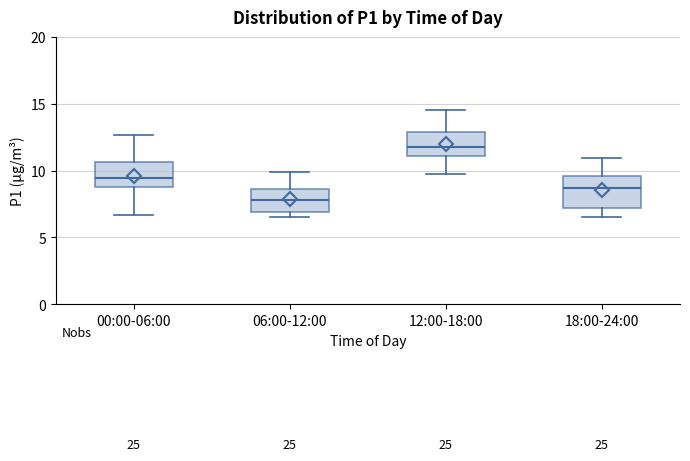

Reading left to right, read every box against the y-axis: the position of its median line, the range the box covers, and the ends of its whiskers. The values are not printed on the chart, so give them approximately, as read against the axis.

00:00-06:00: median 9.5, box 9.0 to 10.5, whiskers 6.5 to 12.5
06:00-12:00: median 8.0, box 7.0 to 8.5, whiskers 6.5 to 10.0
12:00-18:00: median 12.0, box 11.0 to 13.0, whiskers 10.0 to 14.5
18:00-24:00: median 8.5, box 7.0 to 9.5, whiskers 6.5 to 11.0